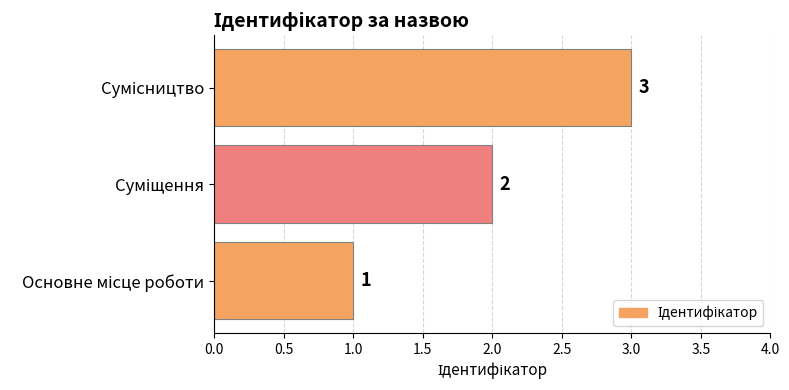

What is the sum of all values?

6